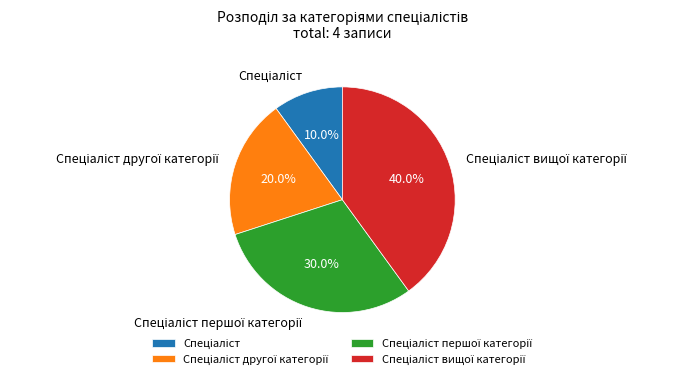

How many slices are in this pie chart?

4